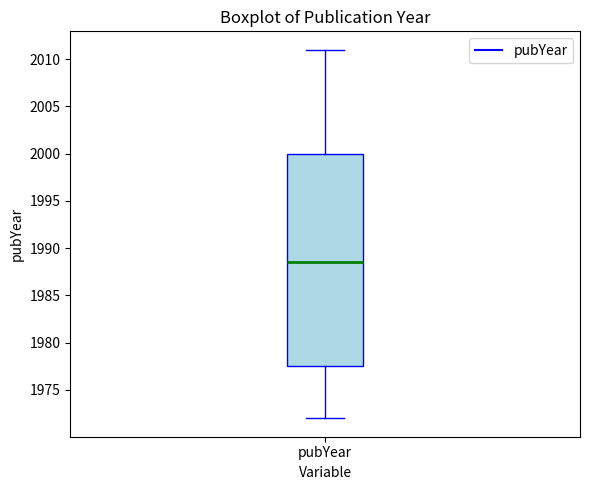

Read this box plot against the y-axis: the position of the median line, the range covered by the box, and the ends of both whiskers. The values are not printed on the chart, so give them approximately, as read against the axis.

median 1988.5, box 1977.5 to 2000.0, whiskers 1972.0 to 2011.0